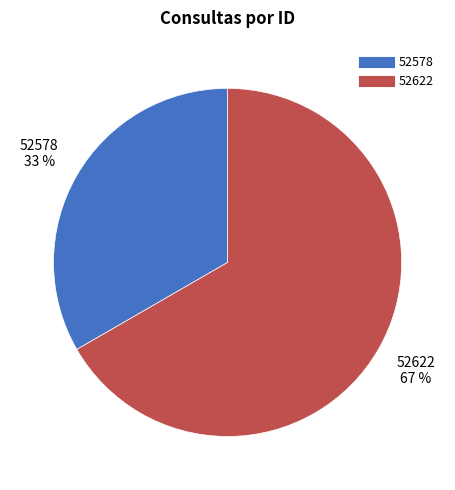

True or false: 52578 accounts for 23% of the total.

False